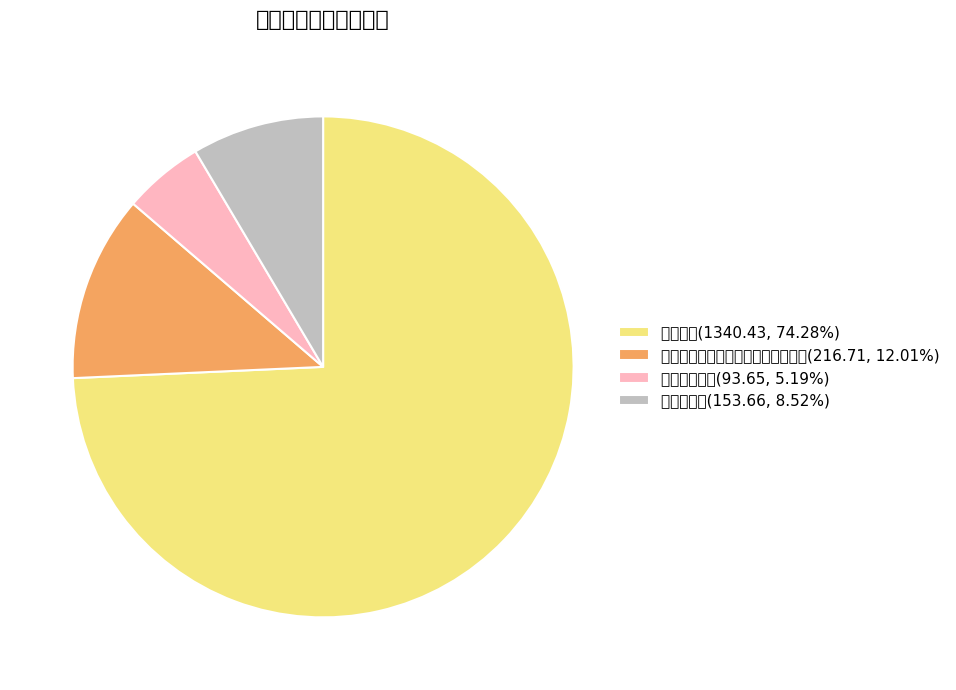

What is the smallest slice in the pie chart?

事业单位医疗